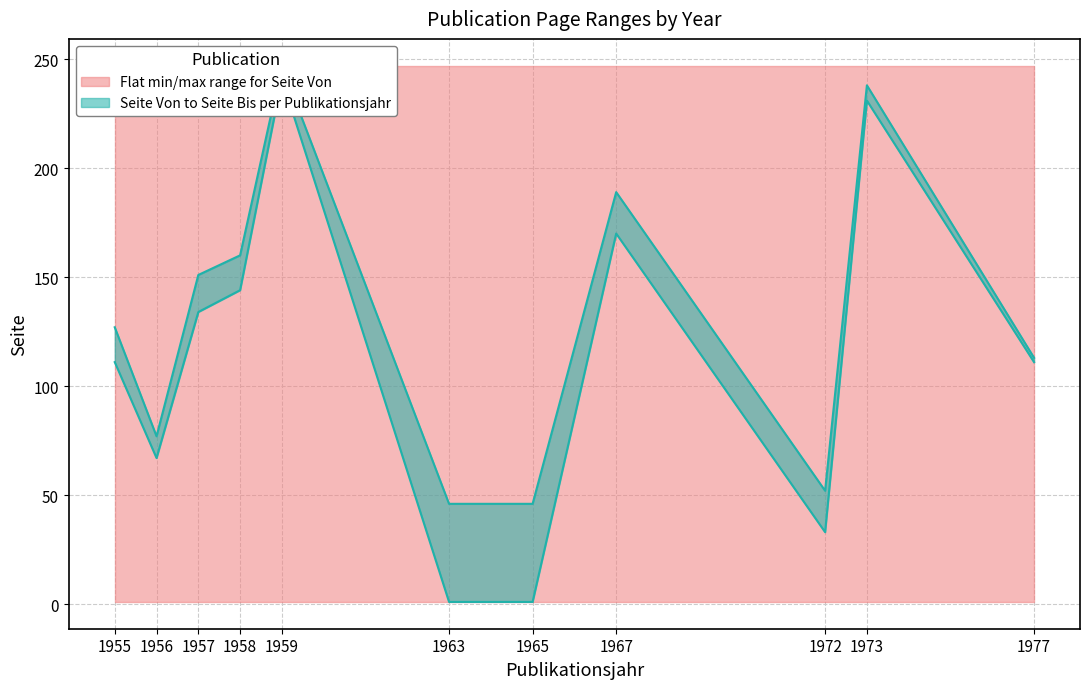

How many lines are shown in the chart?

2